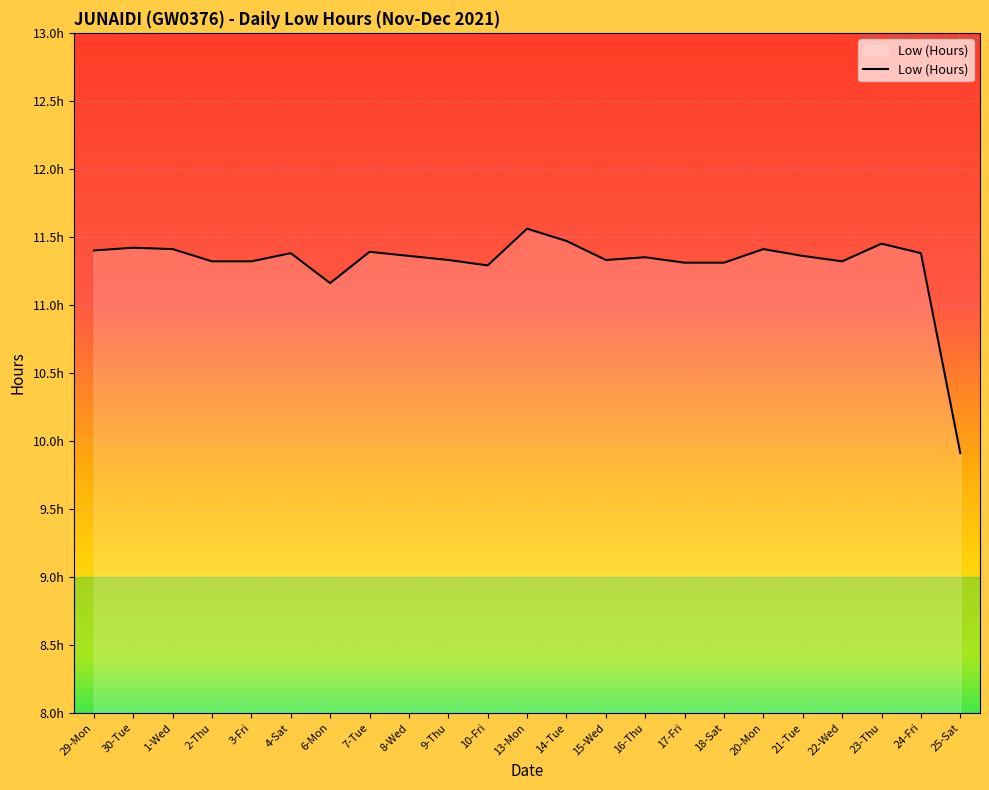

Where does the data first go above 11?

29-Mon